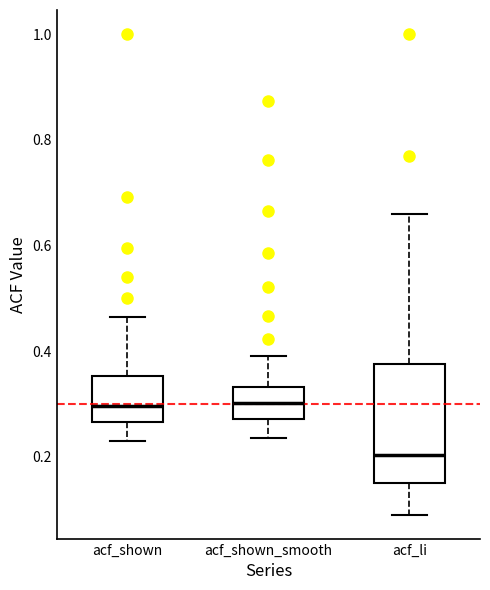

Reading left to right, read every box against the y-axis: the position of its median line, the range the box covers, and the ends of its whiskers. The values are not printed on the chart, so give them approximately, as read against the axis.

acf_shown: median 0.30, box 0.26 to 0.36, whiskers 0.24 to 0.46
acf_shown_smooth: median 0.30, box 0.28 to 0.34, whiskers 0.24 to 0.40
acf_li: median 0.20, box 0.14 to 0.38, whiskers 0.10 to 0.66